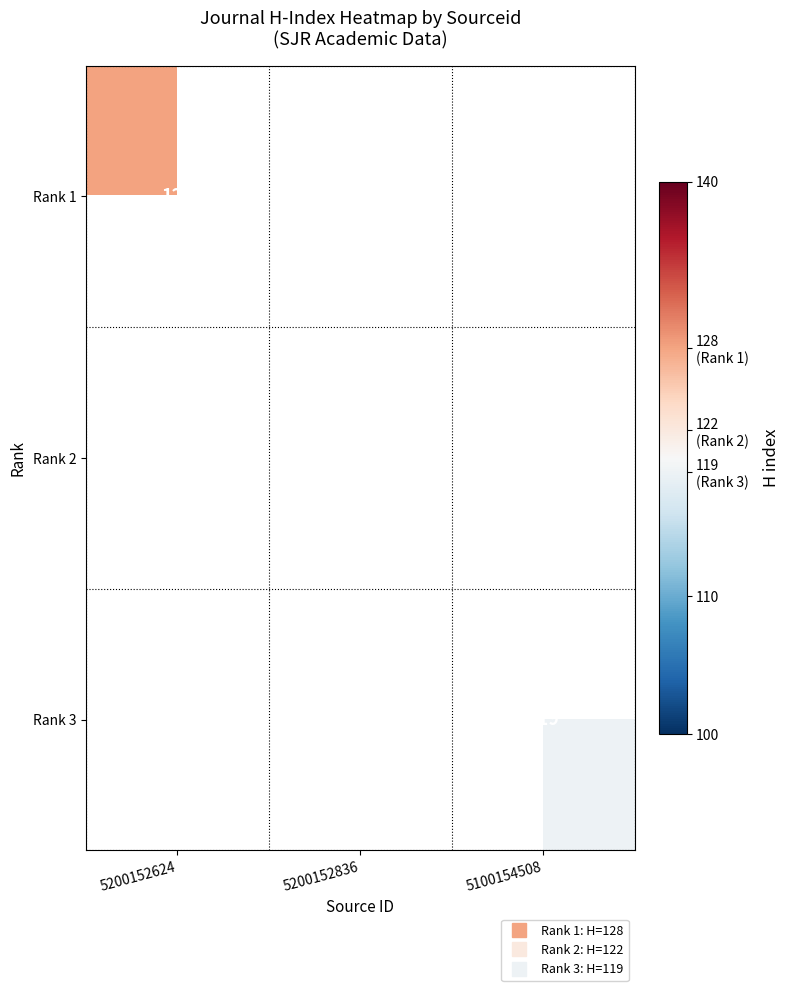

How many categories are shown in the chart?

3